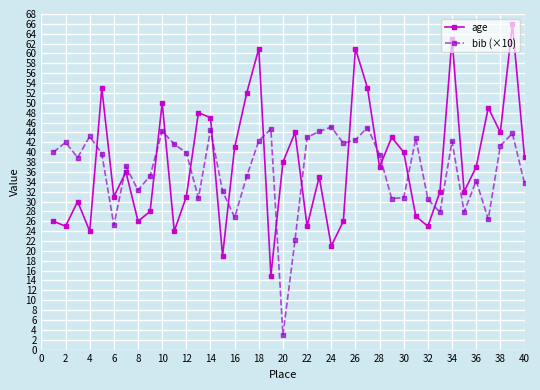

Which series has the widest spread of values?

age